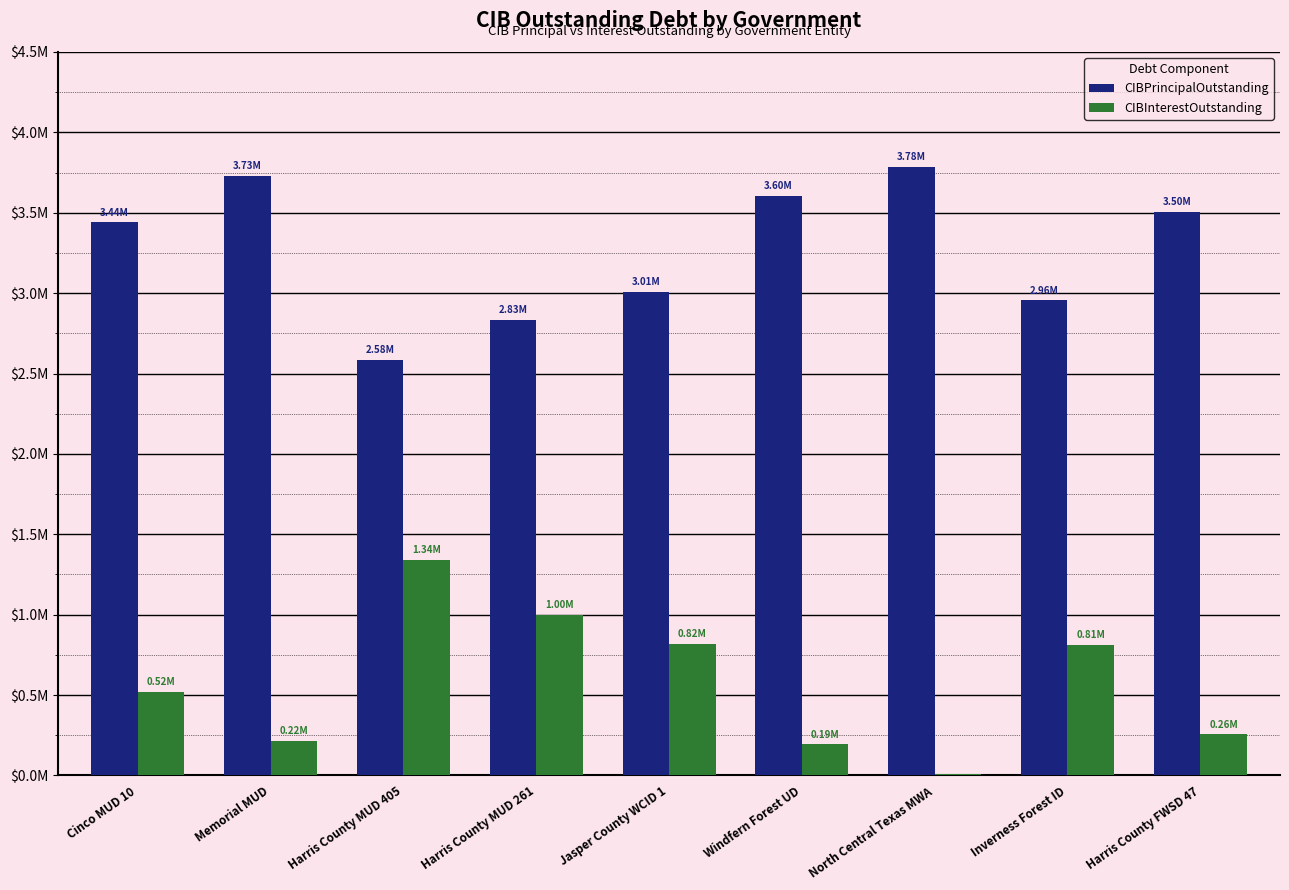

At which label does CIBPrincipalOutstanding reach its minimum?

Harris County MUD 405